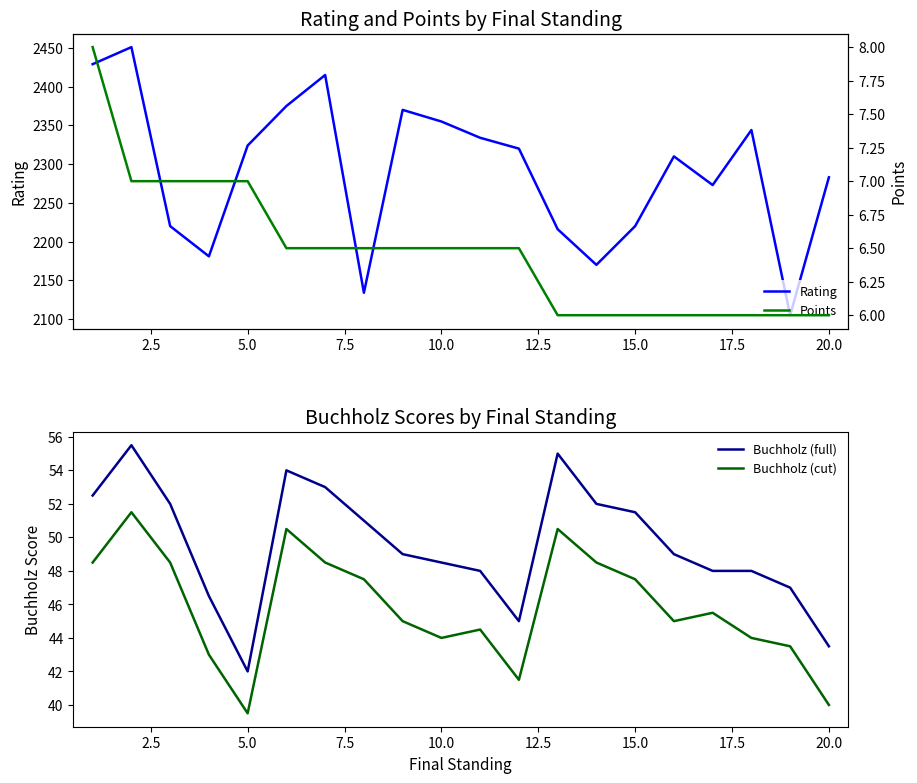

Is it true that Buchholz (full) equals 15.6 at 10.0?

False